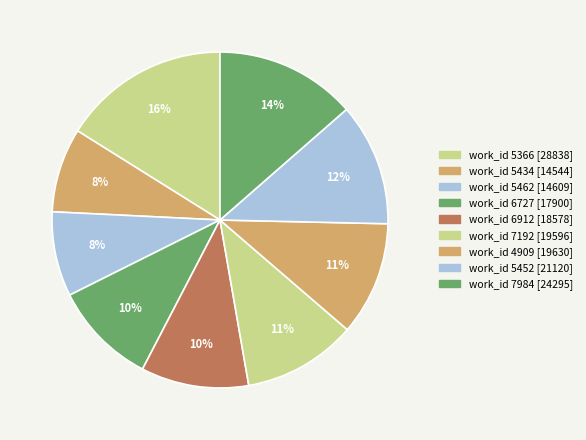

How many slices are in this pie chart?

9